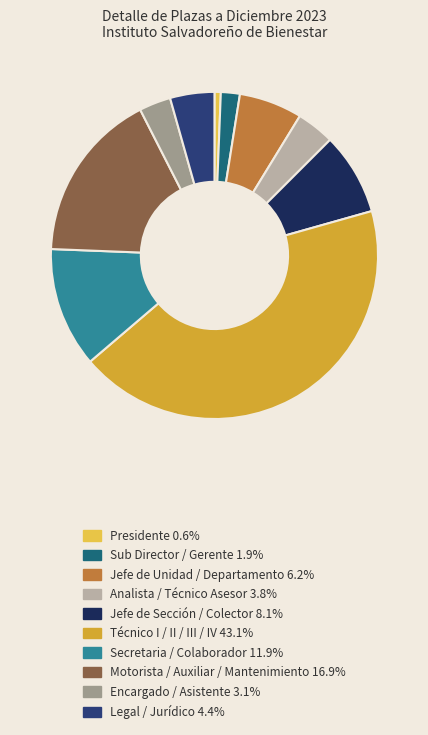

Is the sum of Analista / Técnico Asesor 3.8% and Motorista / Auxiliar / Mantenimiento 16.9% greater than half?

No